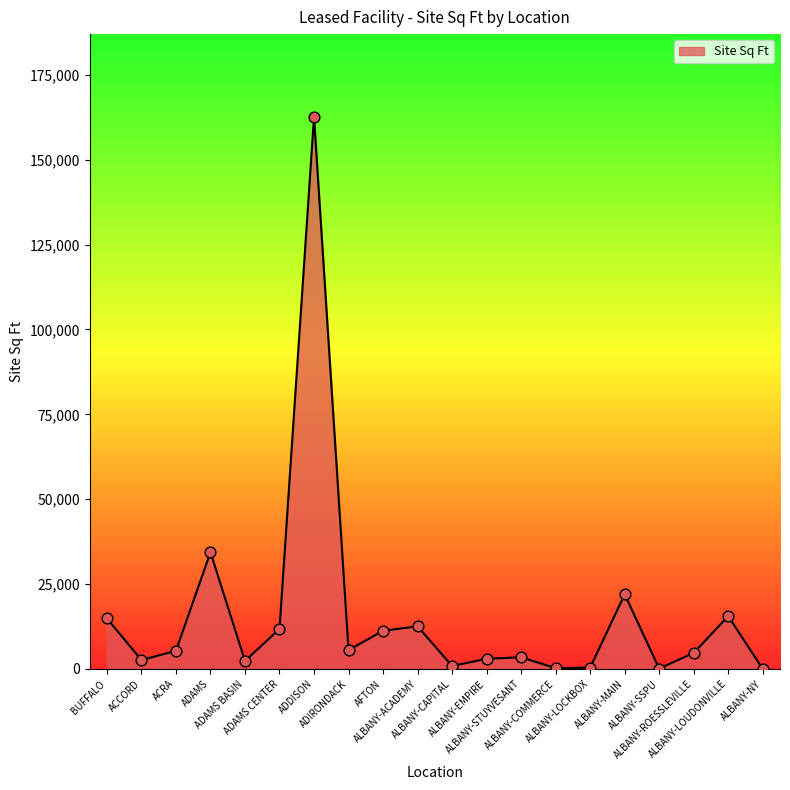

What is the difference between the maximum and minimum values?

162600